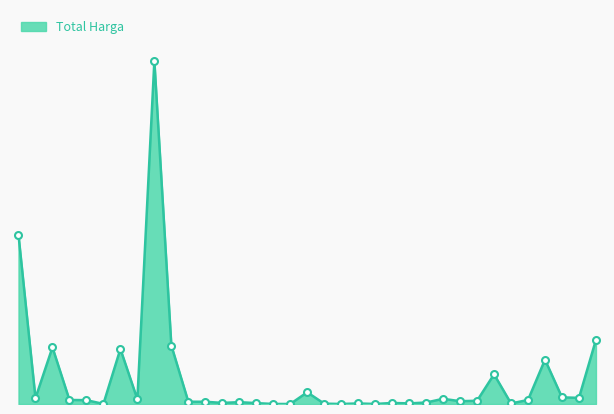

Reading right to left, extract all data points from this chart.

0.2	0.0	0.0	0.1	0.0	0.0	0.1	0.0	0.0	0.0	0.0	0.0	0.0	0.0	0.0	0.0	0.0	0.0	0.0	0.0	0.0	0.0	0.0	0.0	0.0	0.2	1.0	0.0	0.2	0.0	0.0	0.0	0.2	0.0	0.5